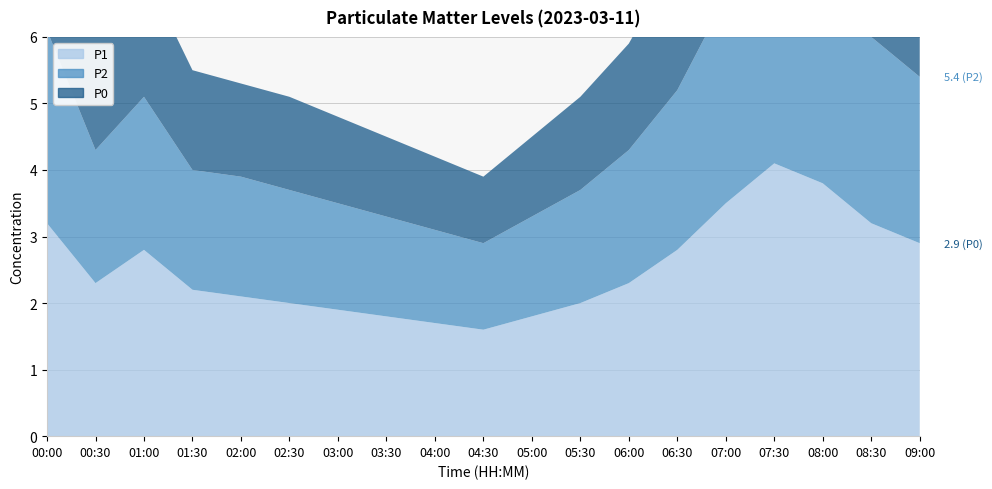

Reading left to right, transcribe all the data shown in this chart.

P1: 00:00=3.2	00:30=2.3	01:00=2.8	01:30=2.2	02:00=2.1	02:30=2.0	03:00=1.9	03:30=1.8	04:00=1.7	04:30=1.6	05:00=1.8	05:30=2.0	06:00=2.3	06:30=2.8	07:00=3.5	07:30=4.1	08:00=3.8	08:30=3.2	09:00=2.9
P2: 00:00=2.9	00:30=2.0	01:00=2.3	01:30=1.8	02:00=1.8	02:30=1.7	03:00=1.6	03:30=1.5	04:00=1.4	04:30=1.3	05:00=1.5	05:30=1.7	06:00=2.0	06:30=2.4	07:00=3.1	07:30=3.7	08:00=3.4	08:30=2.8	09:00=2.5
P0: 00:00=2.4	00:30=1.7	01:00=1.9	01:30=1.5	02:00=1.4	02:30=1.4	03:00=1.3	03:30=1.2	04:00=1.1	04:30=1.0	05:00=1.2	05:30=1.4	06:00=1.6	06:30=2.0	07:00=2.6	07:30=3.1	08:00=2.9	08:30=2.4	09:00=2.1